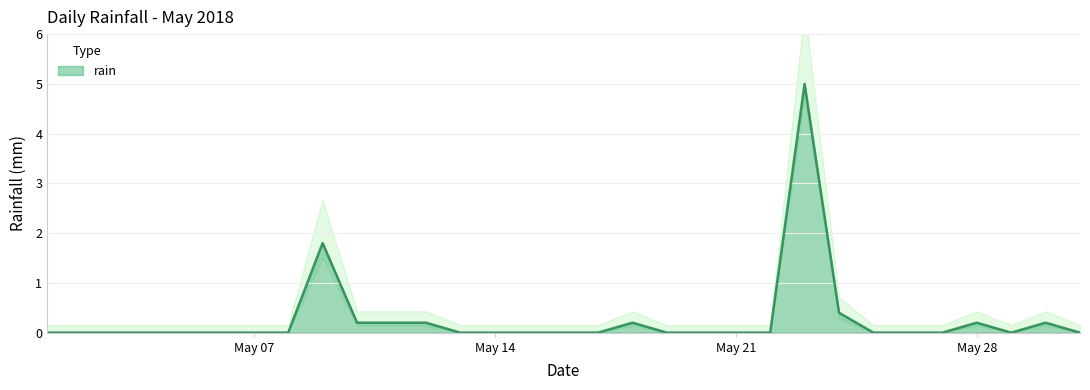

The value at 2018-05-02 is -2.9. True or false?

False